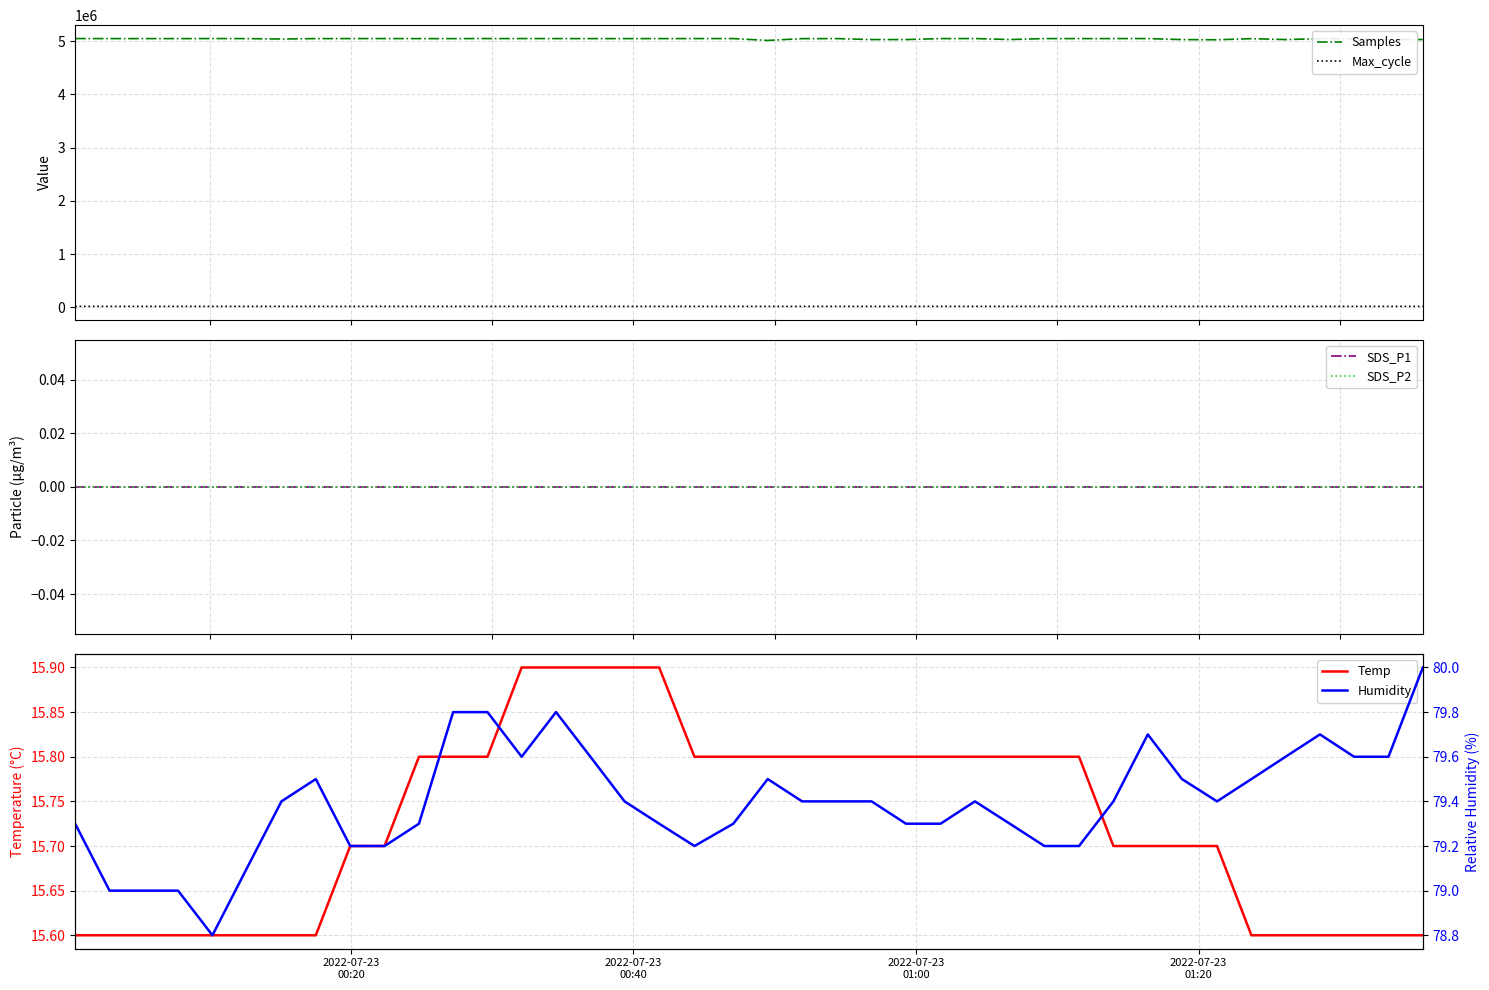

True or false: Samples and Max_cycle intersect in this chart.

False